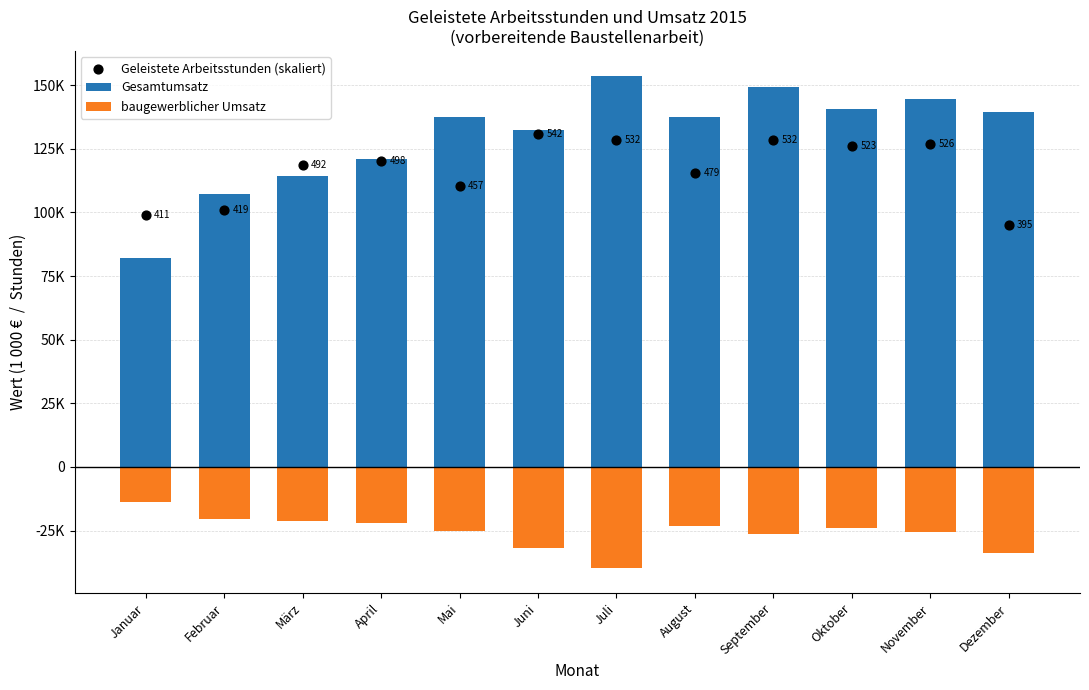

Which series has the widest spread of Y values?

Gesamtumsatz